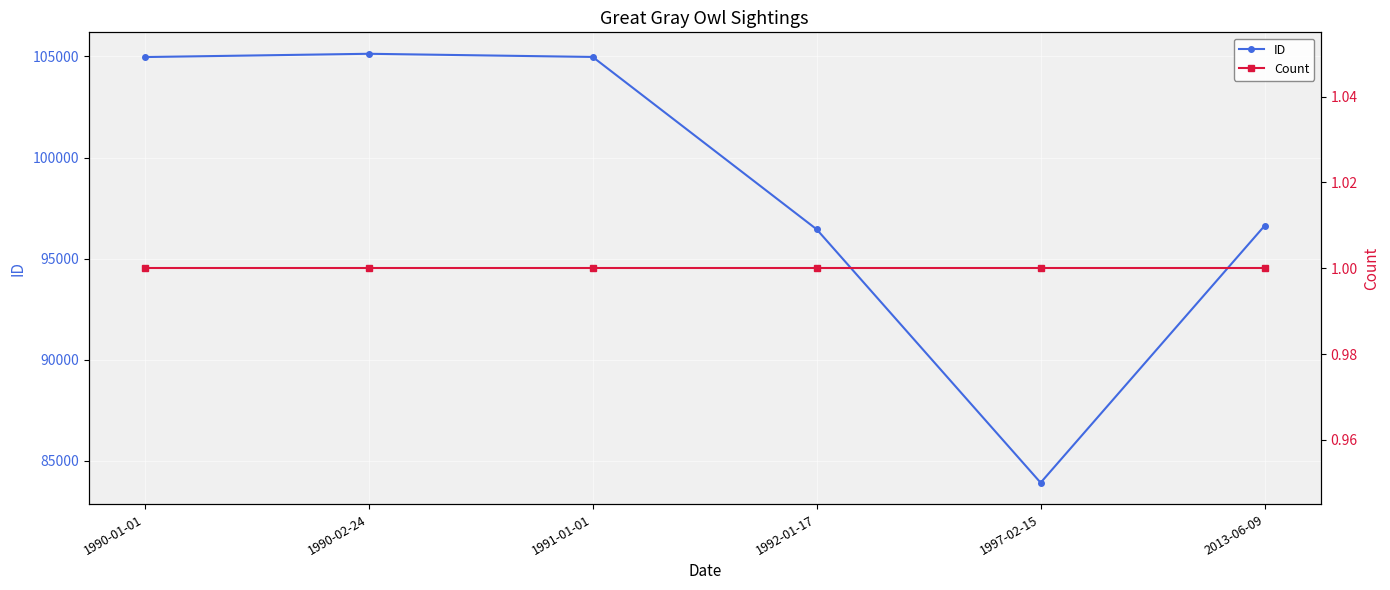

Which has a higher value, 1990-01-01 or 1992-01-17?

1990-01-01